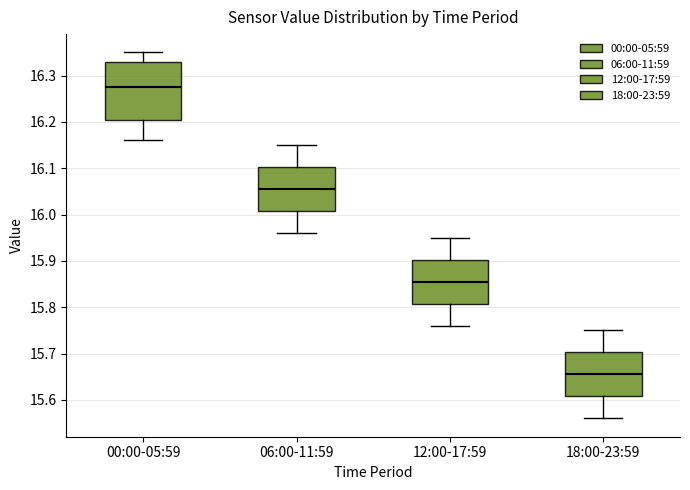

Comparing the boxes themselves (not the whiskers), which one is the tallest?

00:00-05:59